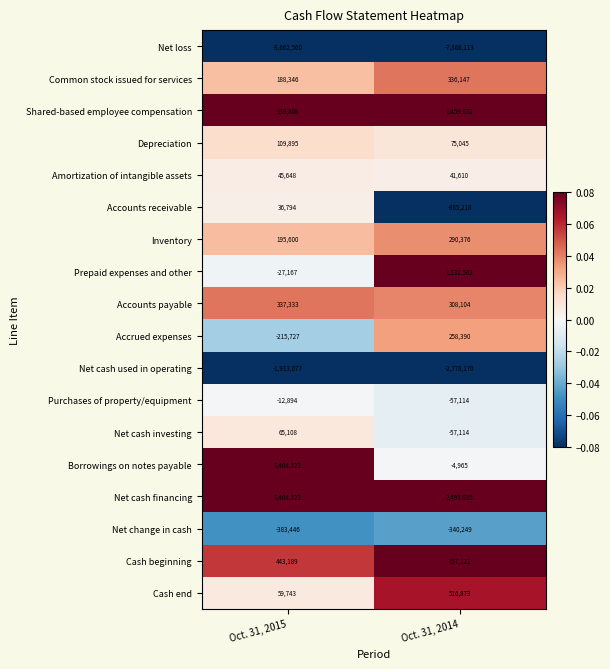

The Net cash financing series shows 683035 at Oct. 31, 2015. True or false?

False